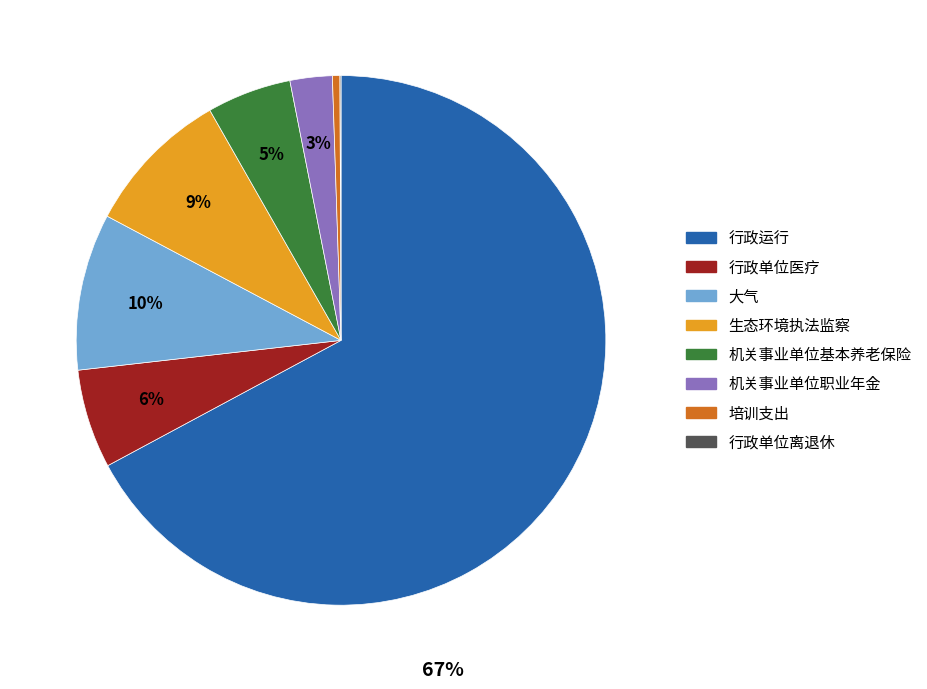

To the nearest percent, what is the combined percentage of 机关事业单位基本养老保险 and 大气?

15%